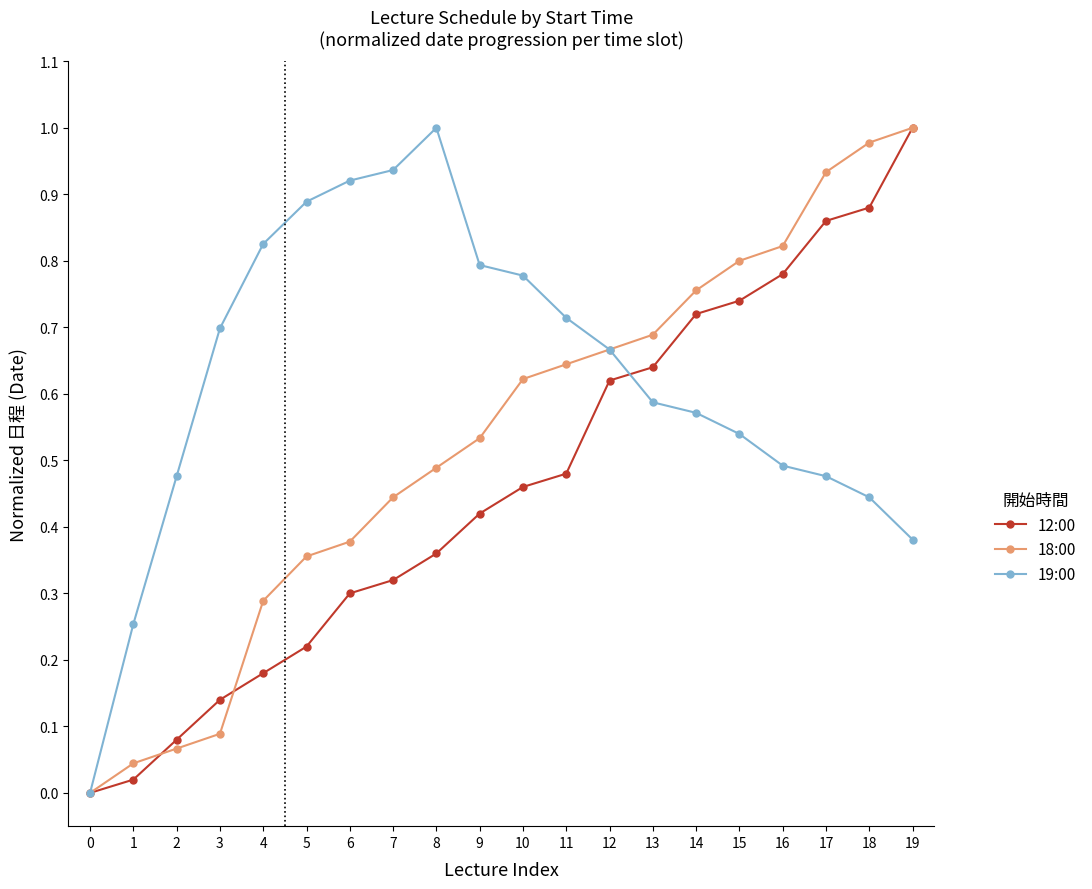

List the series in order of their overall mean, lowest first.

12:00, 18:00, 19:00